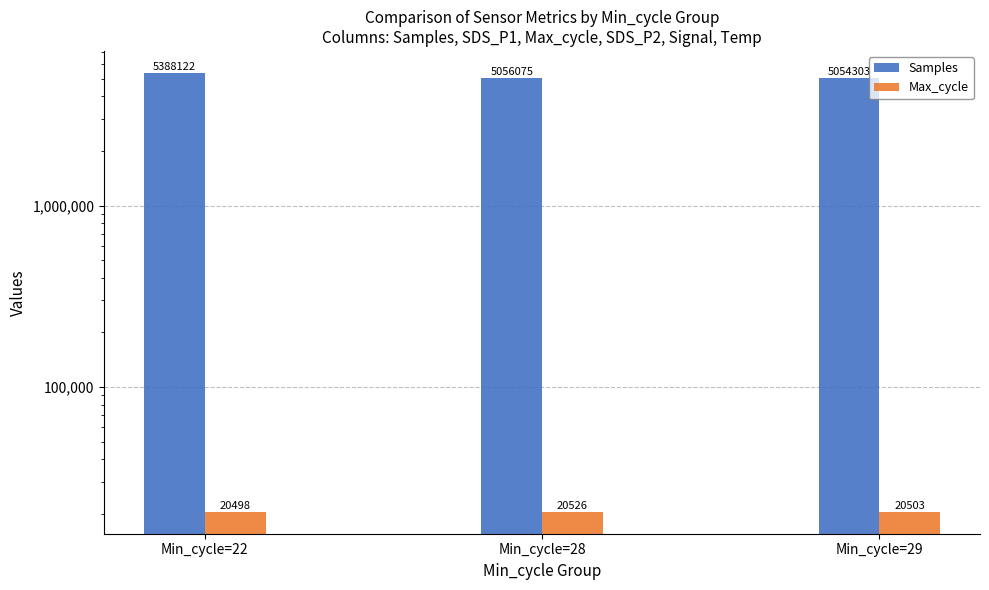

Is the value of Max_cycle at Min_cycle=28 greater than the value of Samples at Min_cycle=28?

No